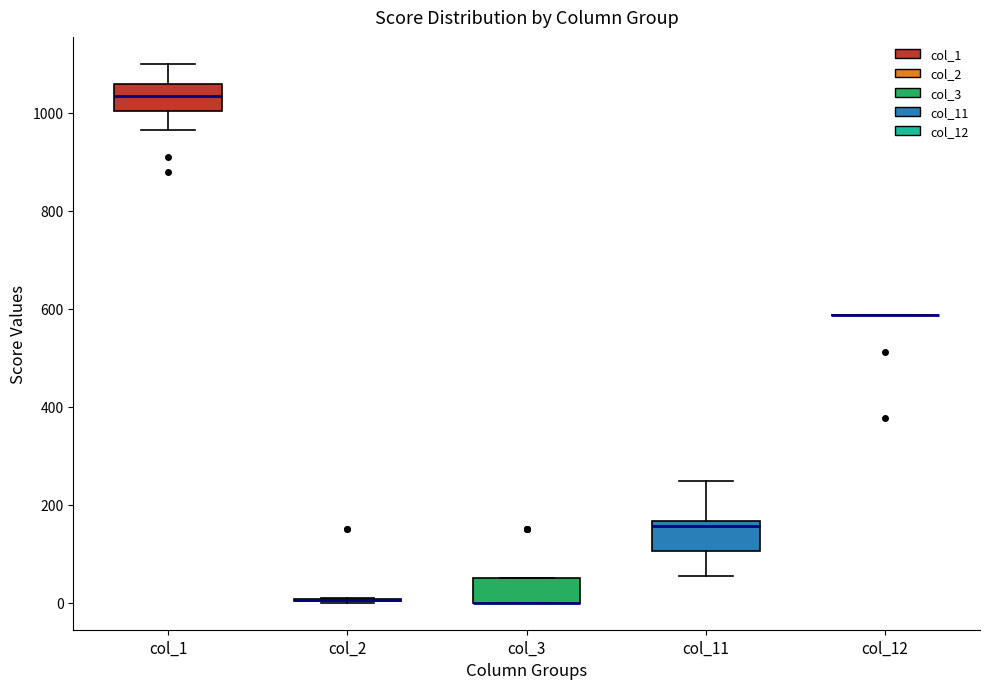

Where is the upper edge of the box for col_11 on the y-axis? The values are not printed on the chart, so give them approximately, as read against the axis.

160